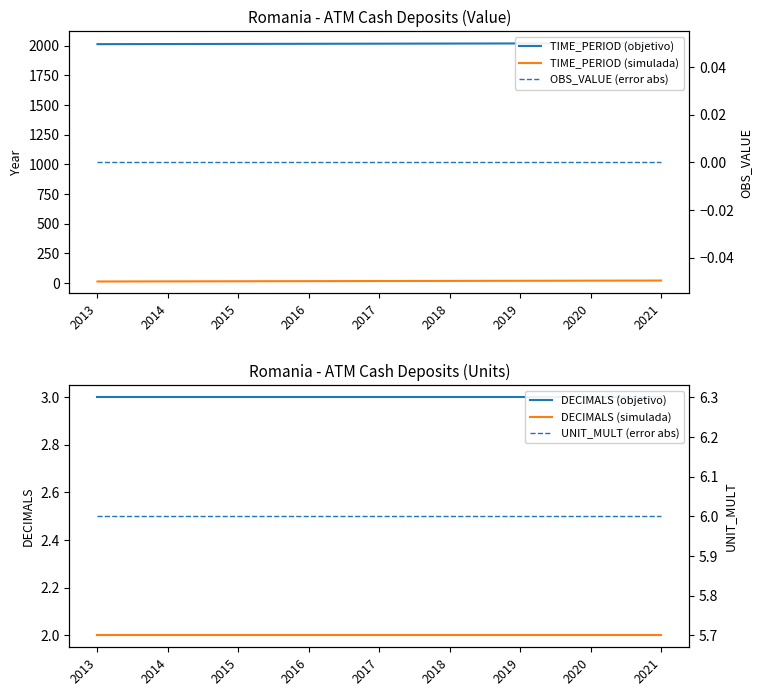

What is the difference between the TIME_PERIOD (simulada) values at 2020 and 2016?

4